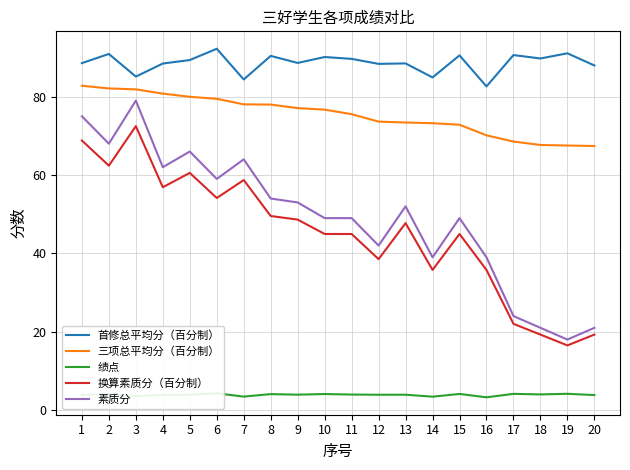

At how many categories does at least one series exceed 28?

20